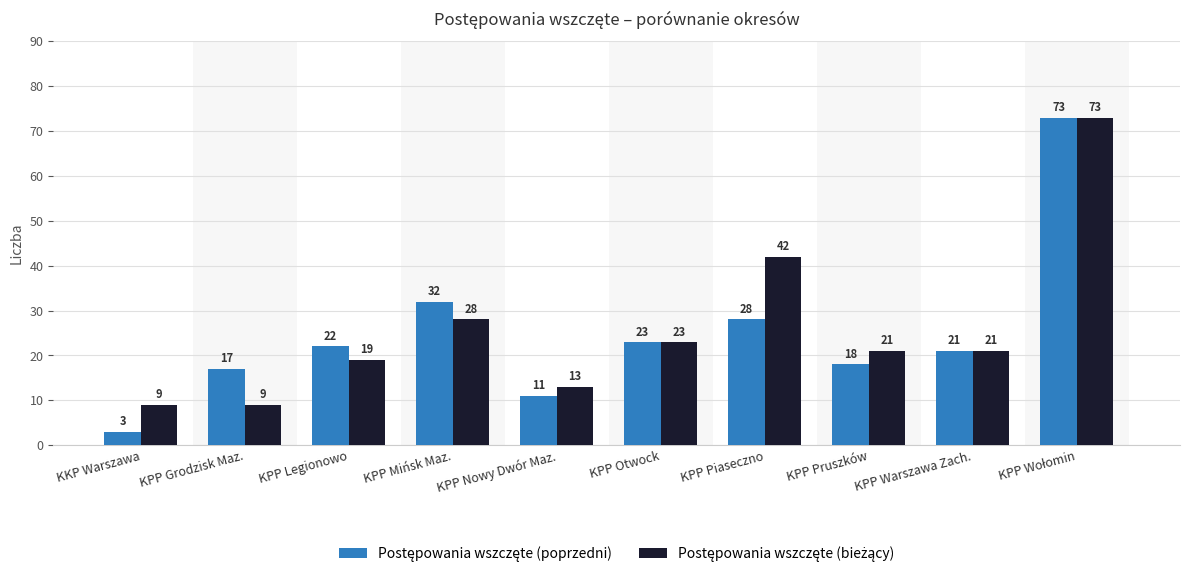

What is the maximum value shown in the chart?

73